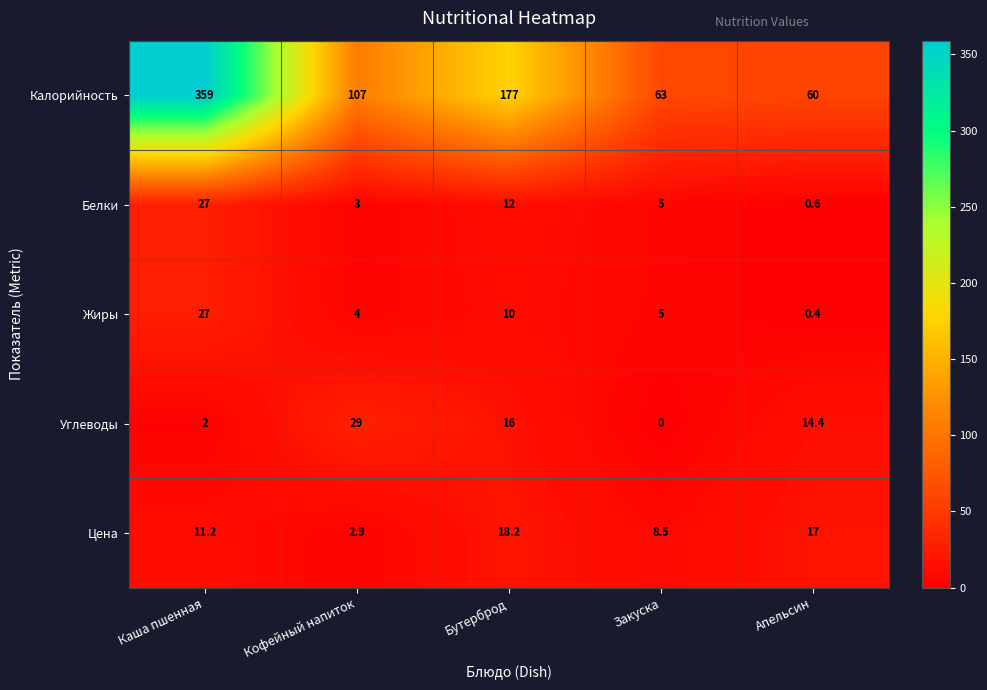

How many series are shown in this chart?

5